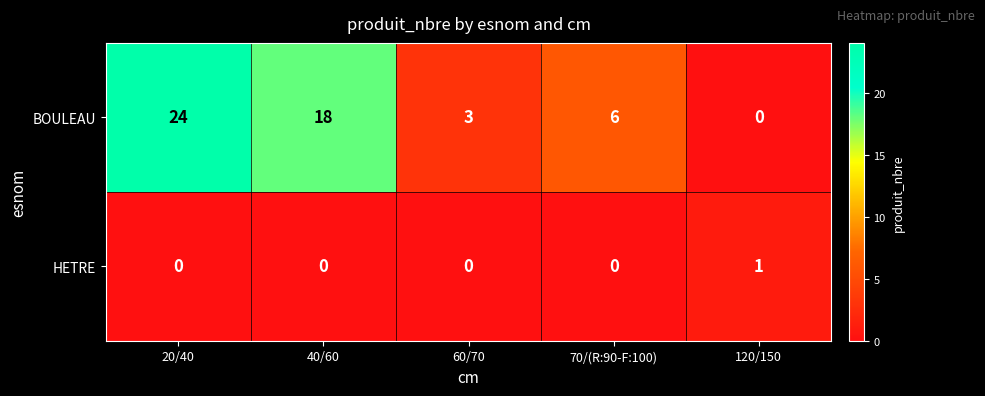

How many data points does each series have?

5